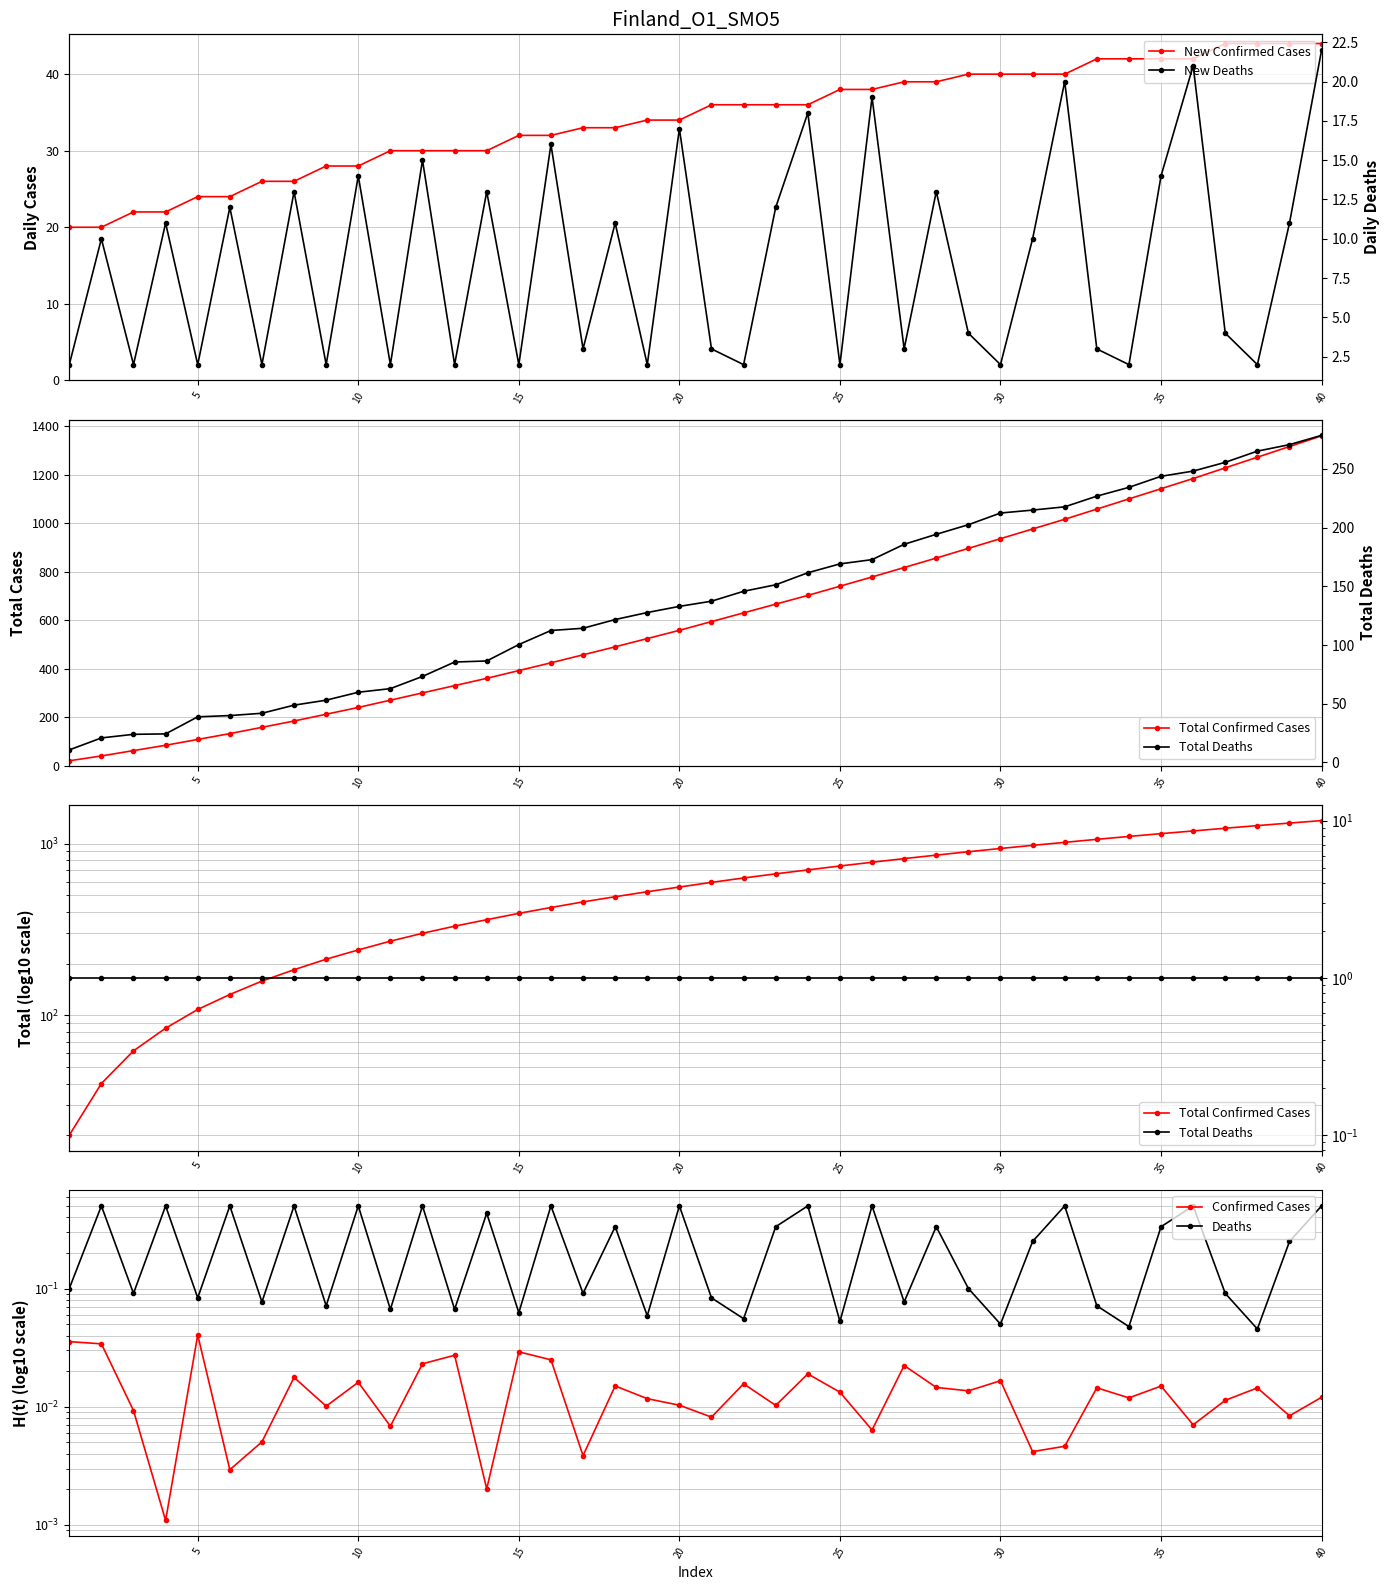

The value of New Confirmed Cases at 30 is 64.8. True or false?

False